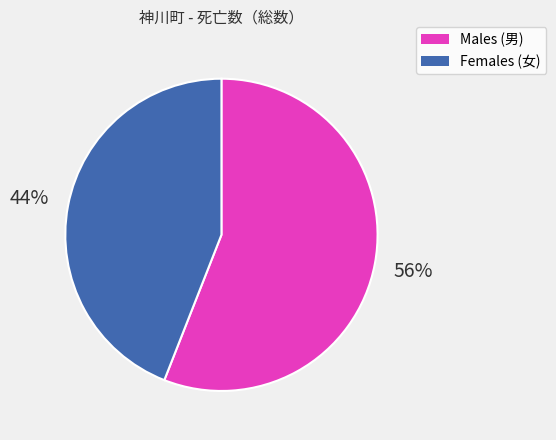

Is there a majority slice in this chart?

Yes